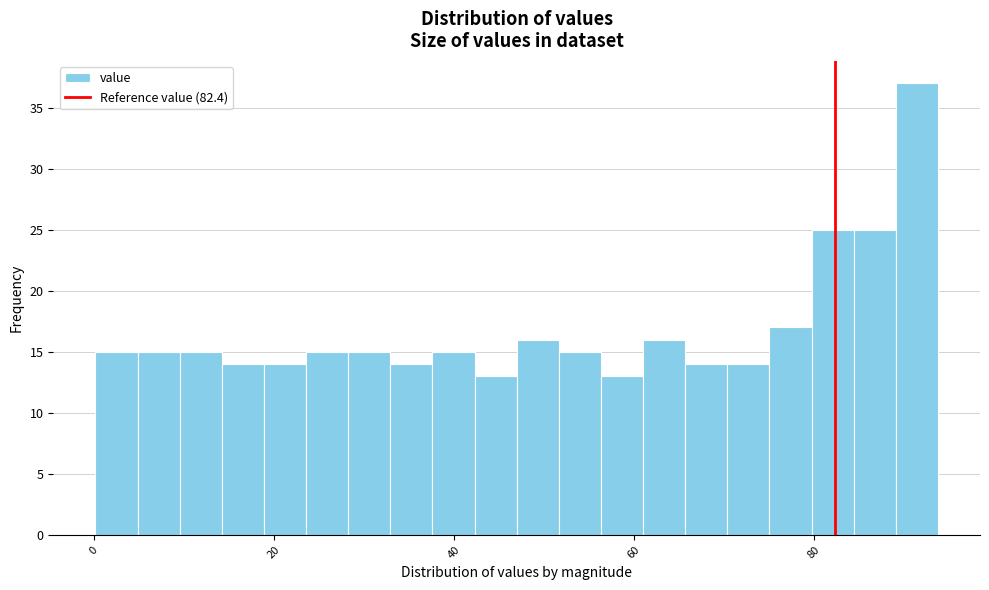

Around what value on the x-axis is the tallest bar? Give the approximate position of its centre, as read against the axis.

92